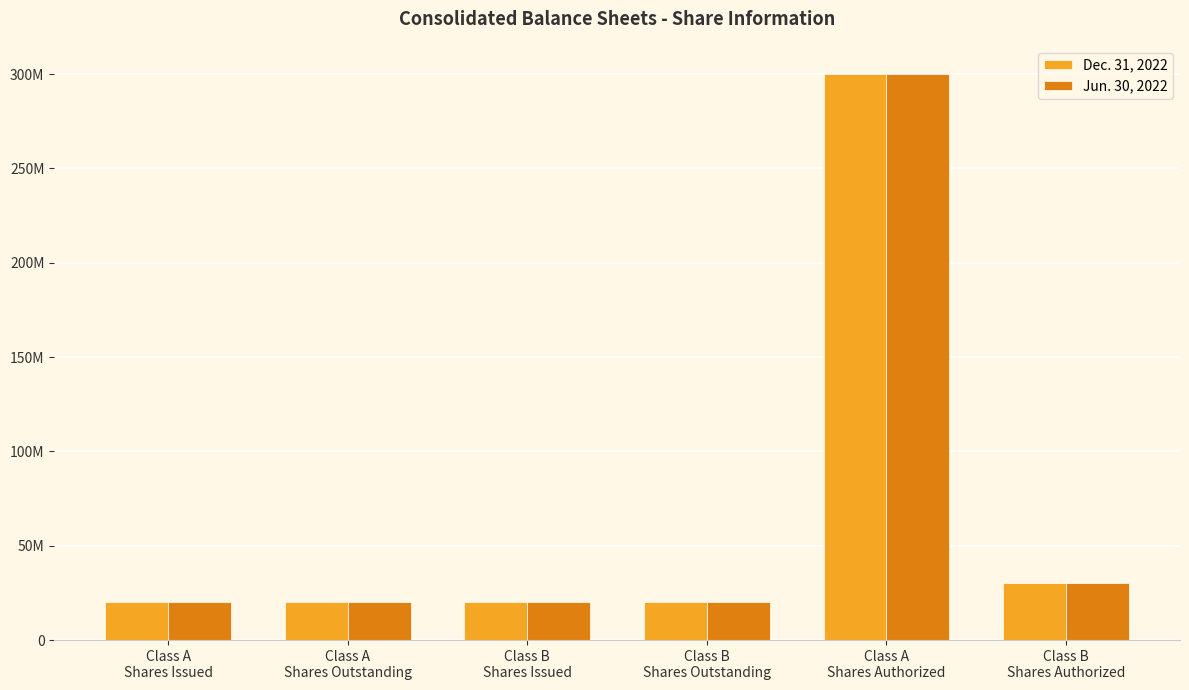

What is the total value across all series at Class B
Shares Outstanding?

40332068